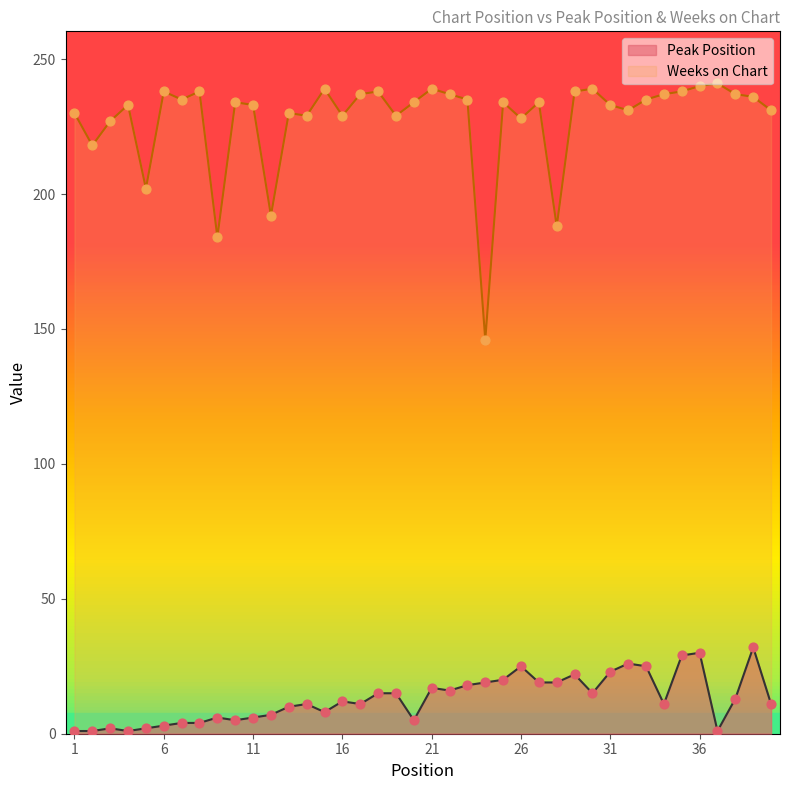

Which series reaches the minimum Y coordinate?

Peak Position